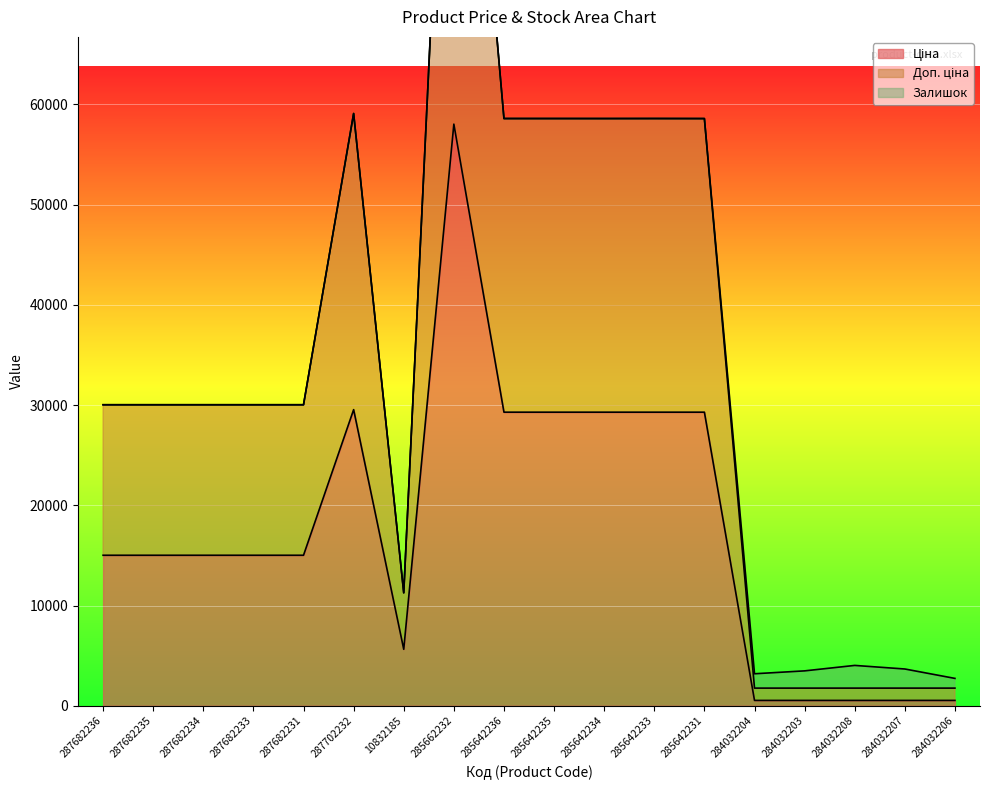

At which category does the chart reach its minimum across all series?

284032204